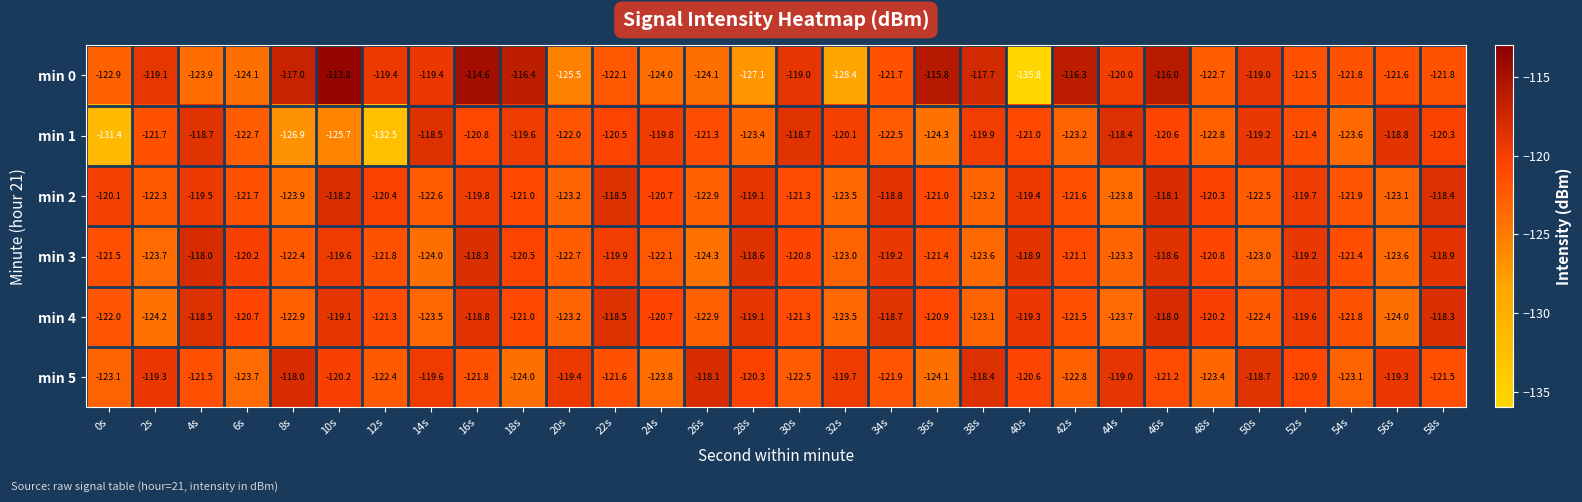

True or false: min 0 has a value of -135.8 at 40s.

True